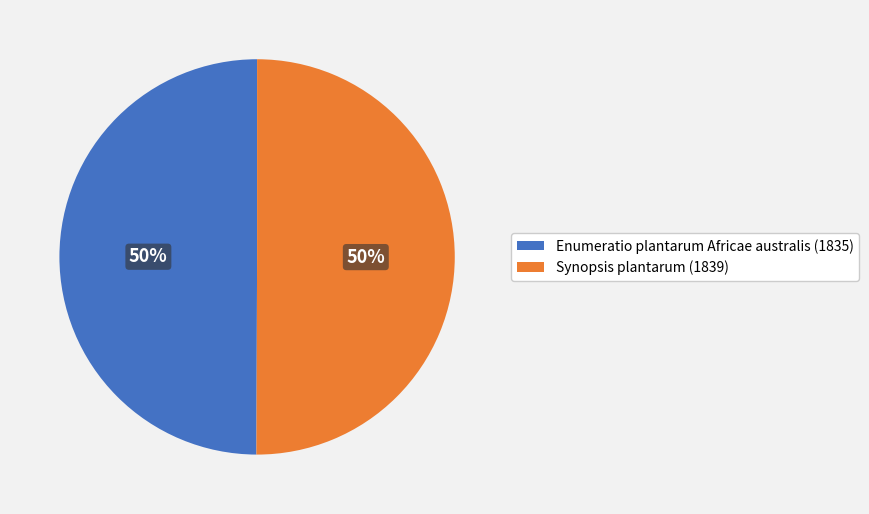

Combined, do Synopsis plantarum (1839) and Enumeratio plantarum Africae australis (1835) account for over 50%?

Yes